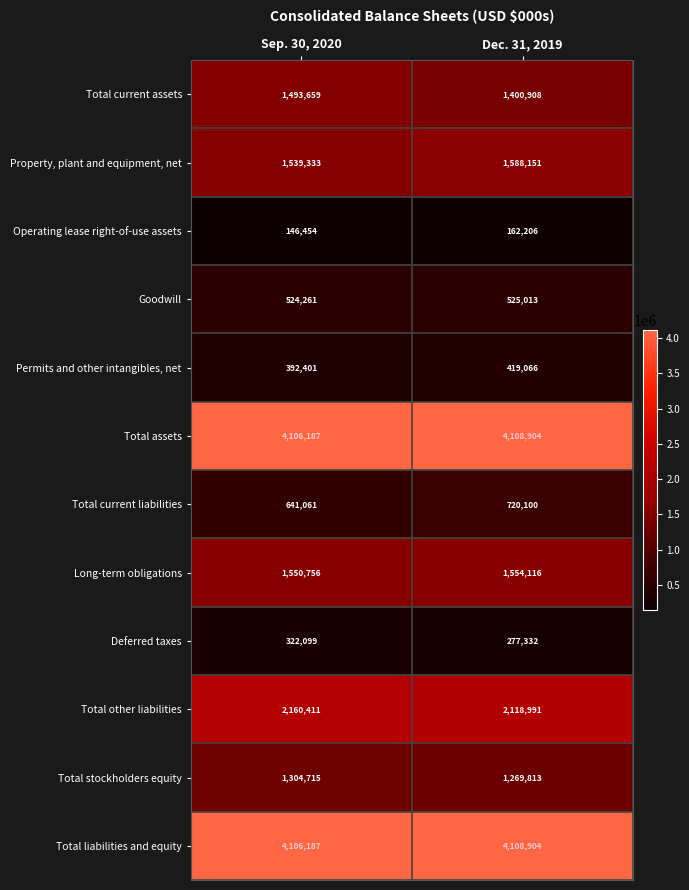

What is the total value across all series at Dec. 31, 2019?

18253504